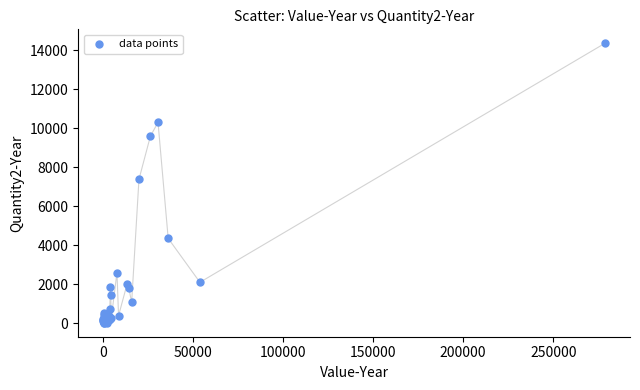

What Y value in the scatter plot is closest to 7189?

7378